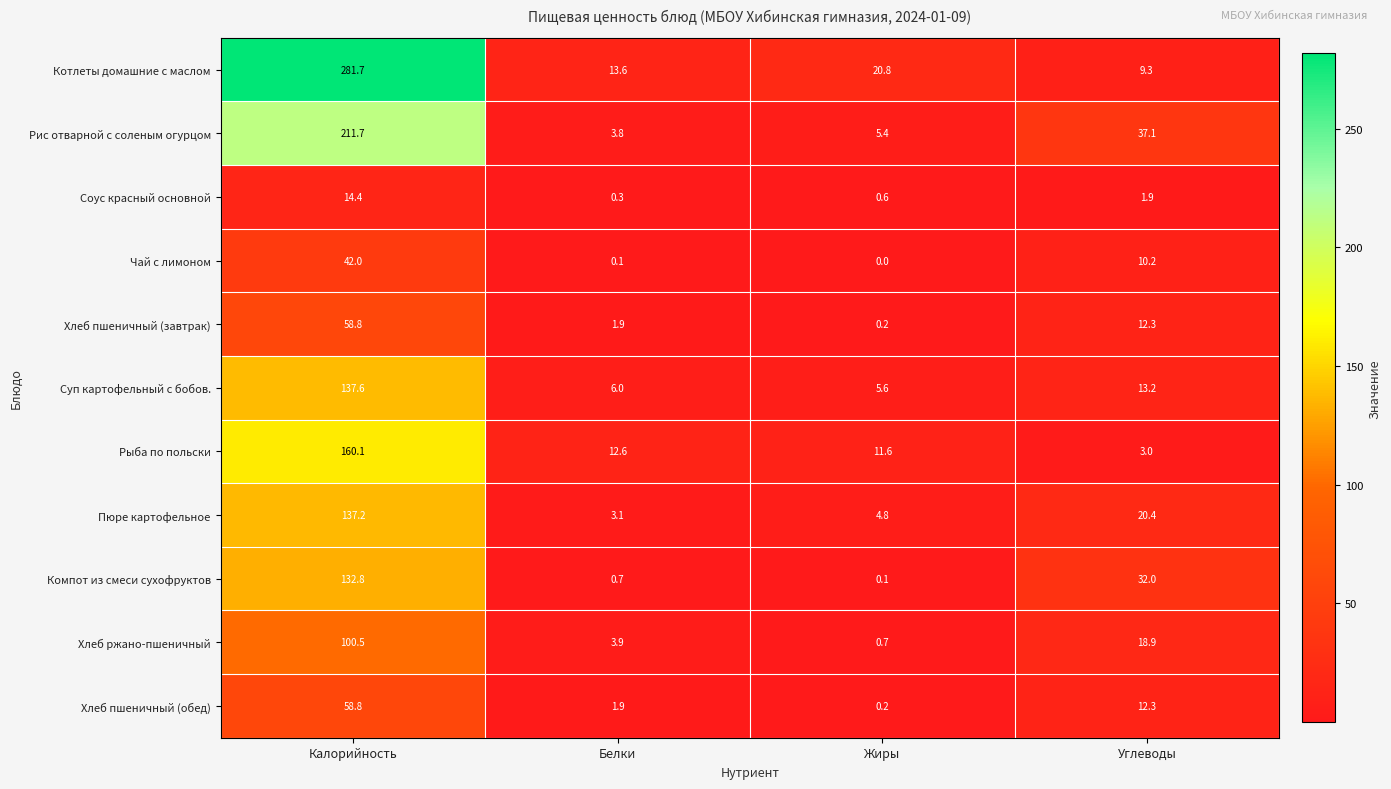

Count the number of data series in this chart.

11